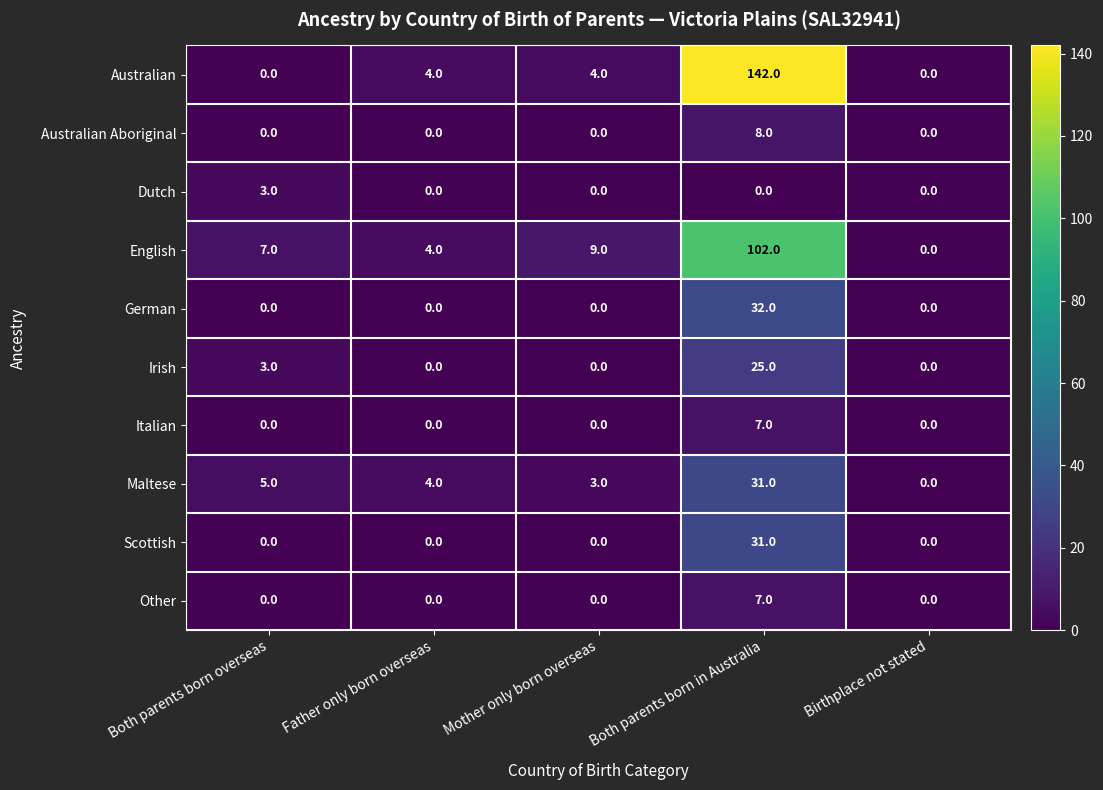

What is the total value across all series at Both parents born in Australia?

385